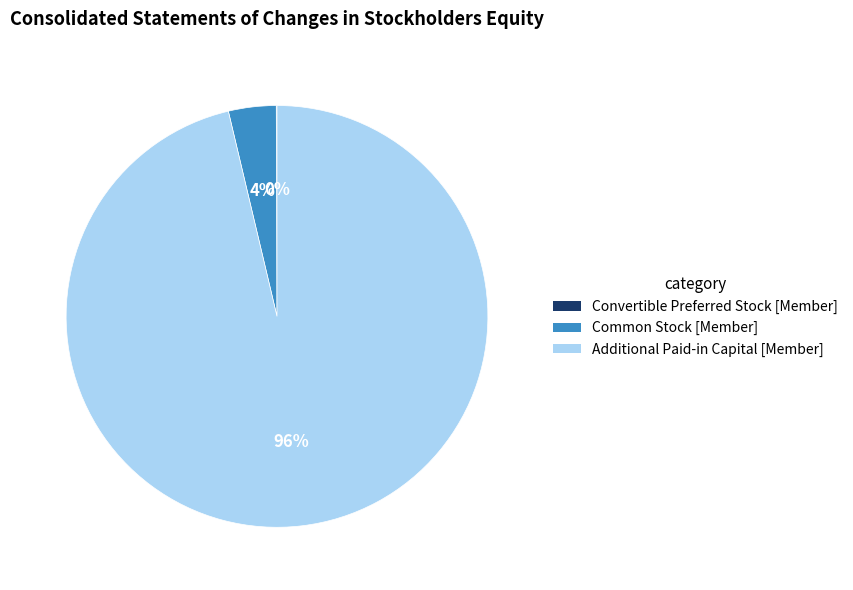

To the nearest percent, what is the average slice percentage?

33%